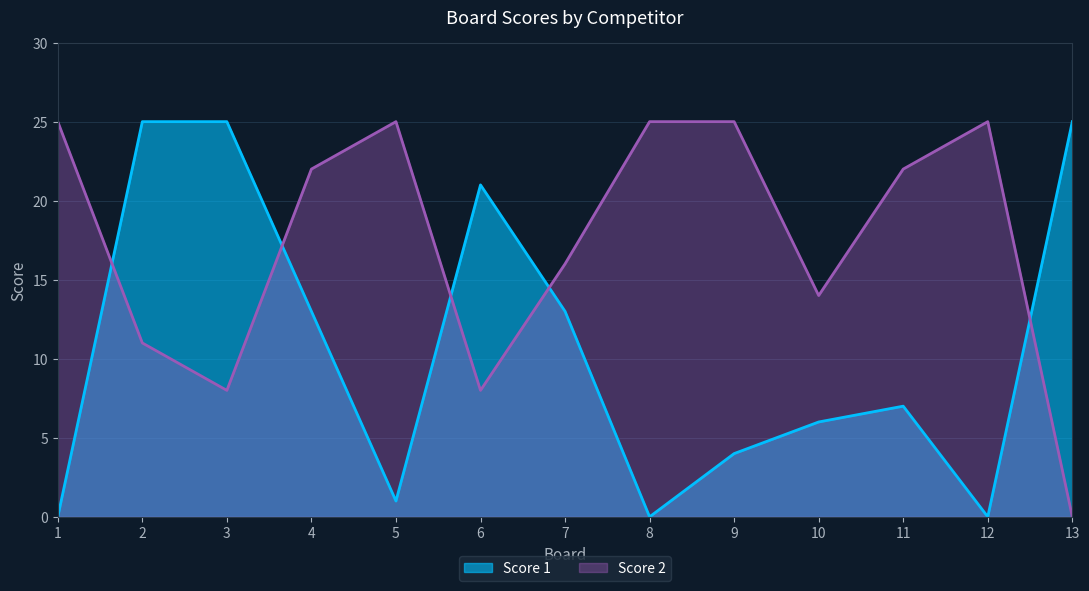

List the series in order of their overall mean, highest first.

Score 2, Score 1